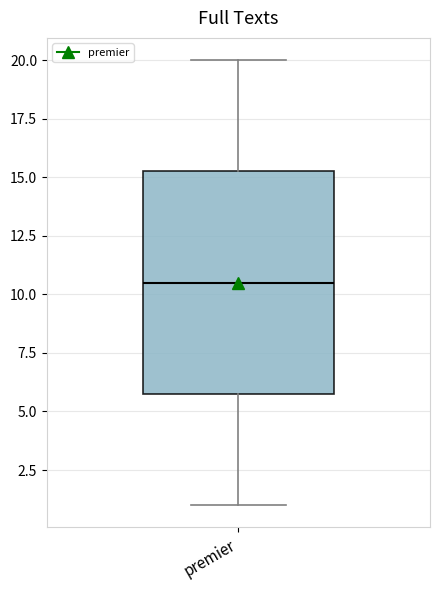

Read this box plot against the y-axis: the position of the median line, the range covered by the box, and the ends of both whiskers. The values are not printed on the chart, so give them approximately, as read against the axis.

median 10.5, box 6.0 to 15.5, whiskers 1.0 to 20.0